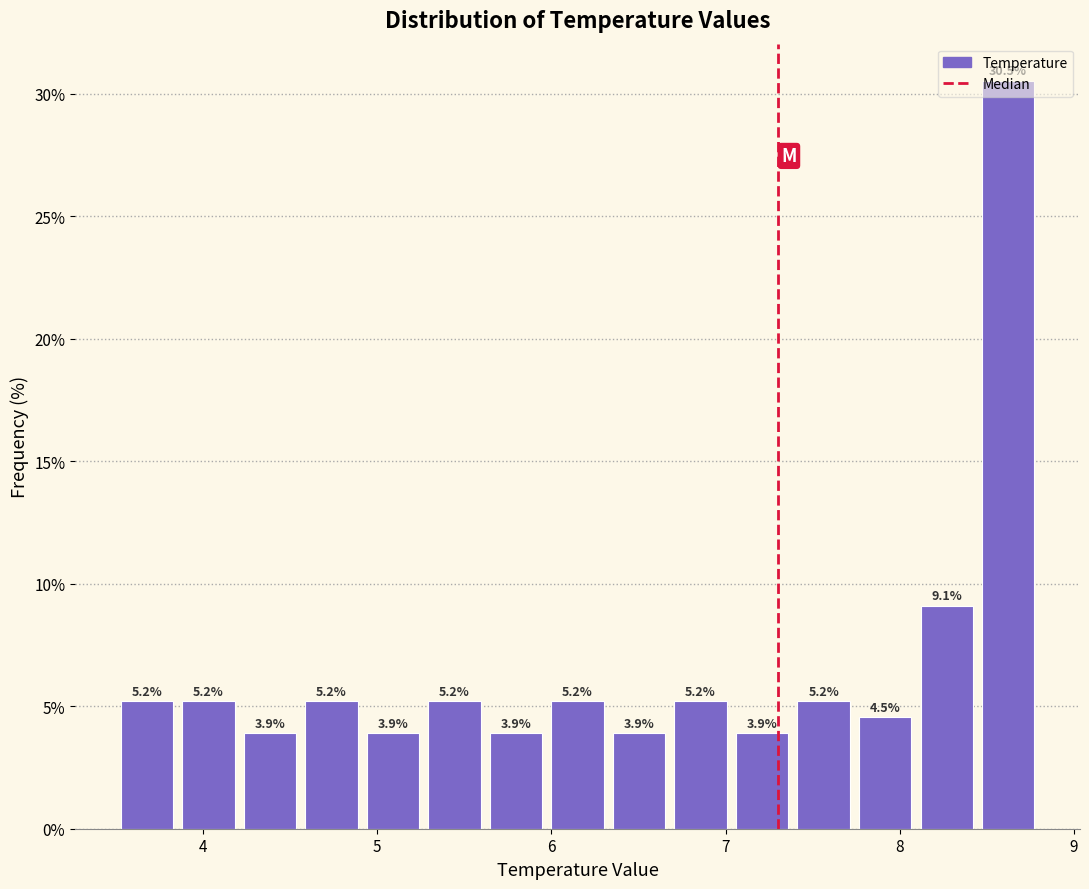

Read against the x-axis, roughly where is the centre of the tallest bar?

8.6